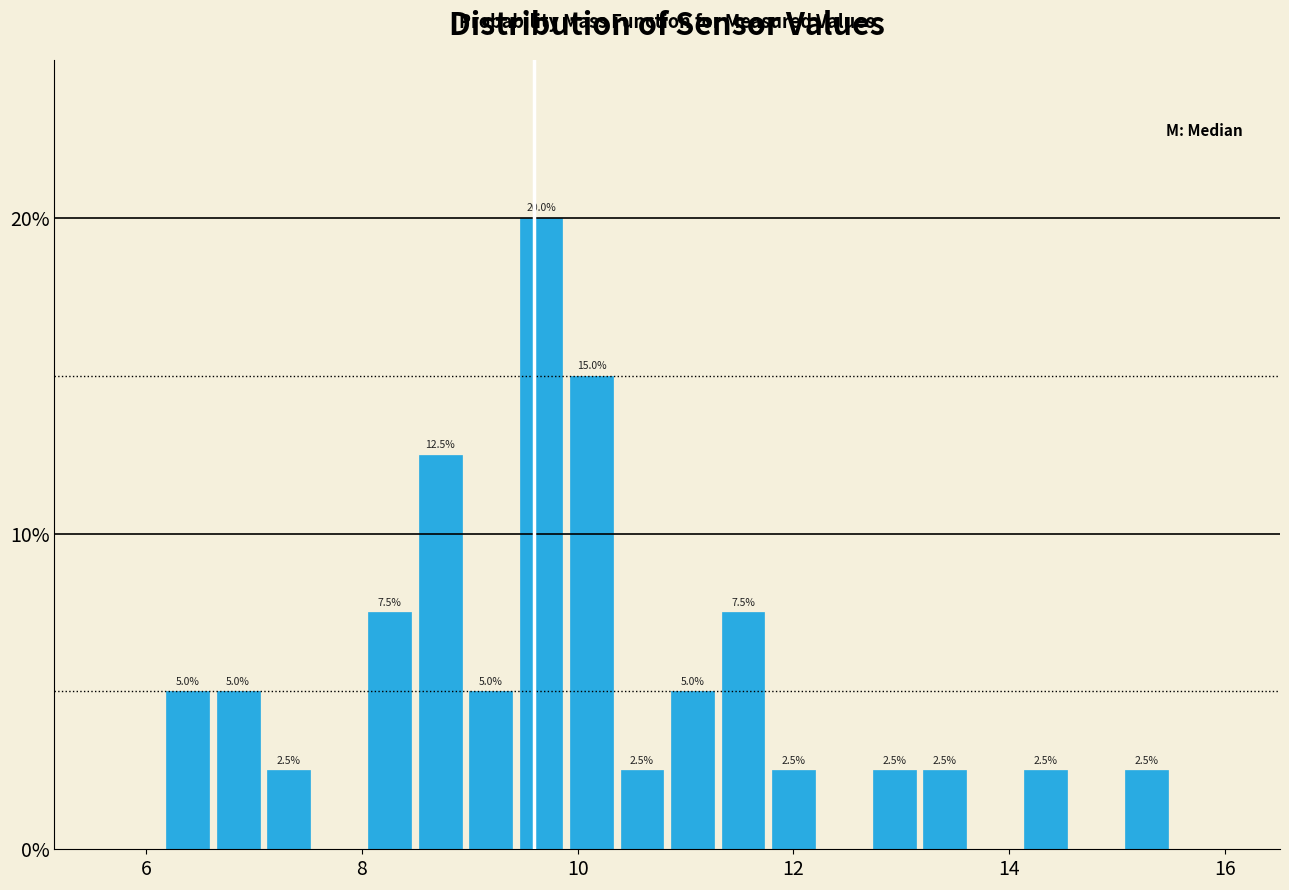

Read against the x-axis, roughly where is the centre of the tallest bar?

9.6